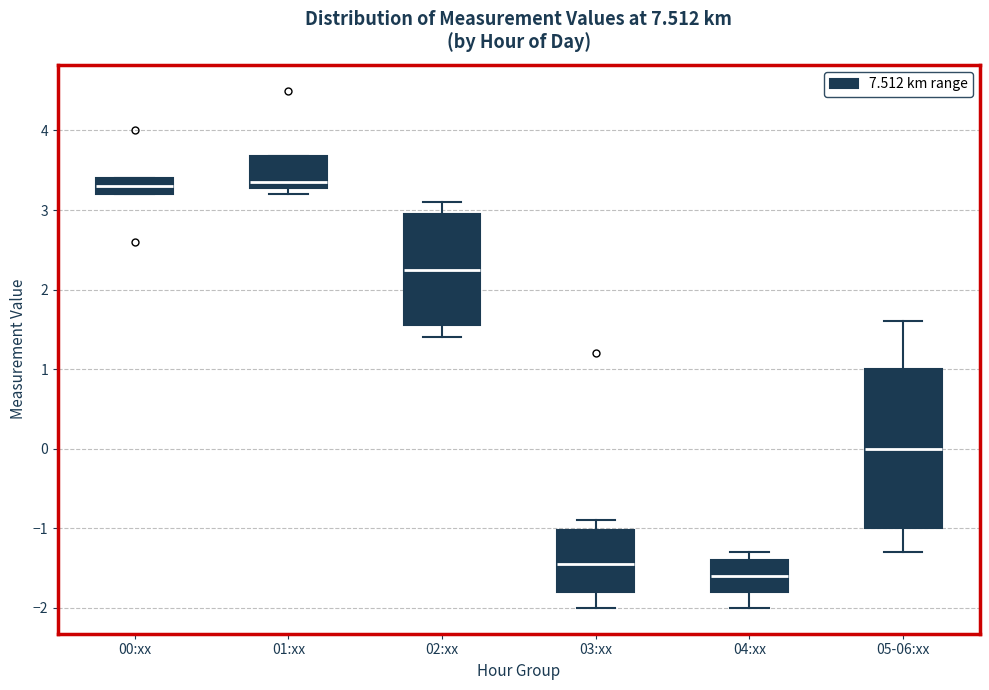

Reading left to right, transcribe this box plot: for each box, give where its median line is, the range the box spans, and where its two whiskers end, as read against the y-axis. The values are not printed on the chart, so give them approximately, as read against the axis.

00:xx: median 3.3, box 3.2 to 3.4, whiskers 3.2 to 3.4
01:xx: median 3.4, box 3.3 to 3.7, whiskers 3.2 to 3.7
02:xx: median 2.3, box 1.6 to 3.0, whiskers 1.4 to 3.1
03:xx: median -1.4, box -1.8 to -1.0, whiskers -2.0 to -0.9
04:xx: median -1.6, box -1.8 to -1.4, whiskers -2.0 to -1.3
05-06:xx: median 0.0, box -1.0 to 1.0, whiskers -1.3 to 1.6